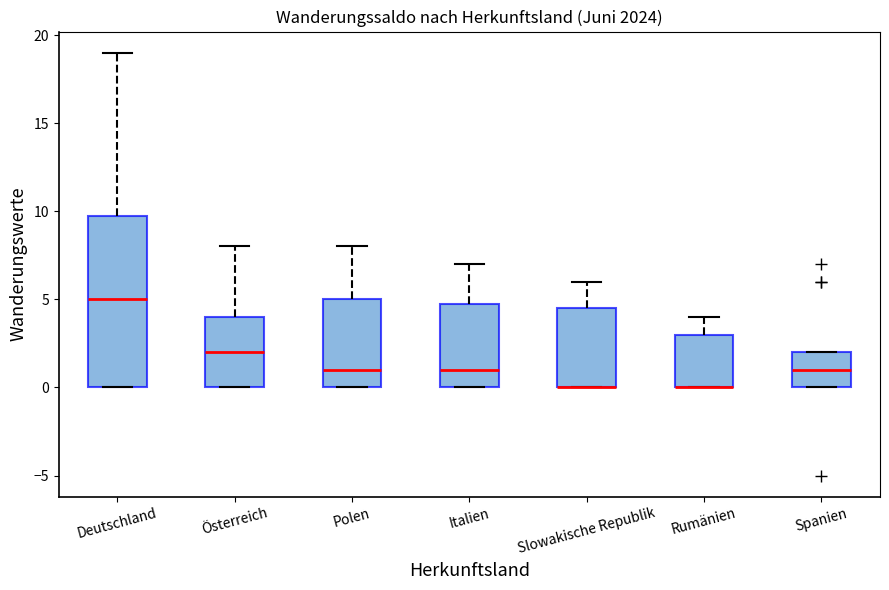

Comparing the boxes themselves (not the whiskers), which one is the tallest?

Deutschland